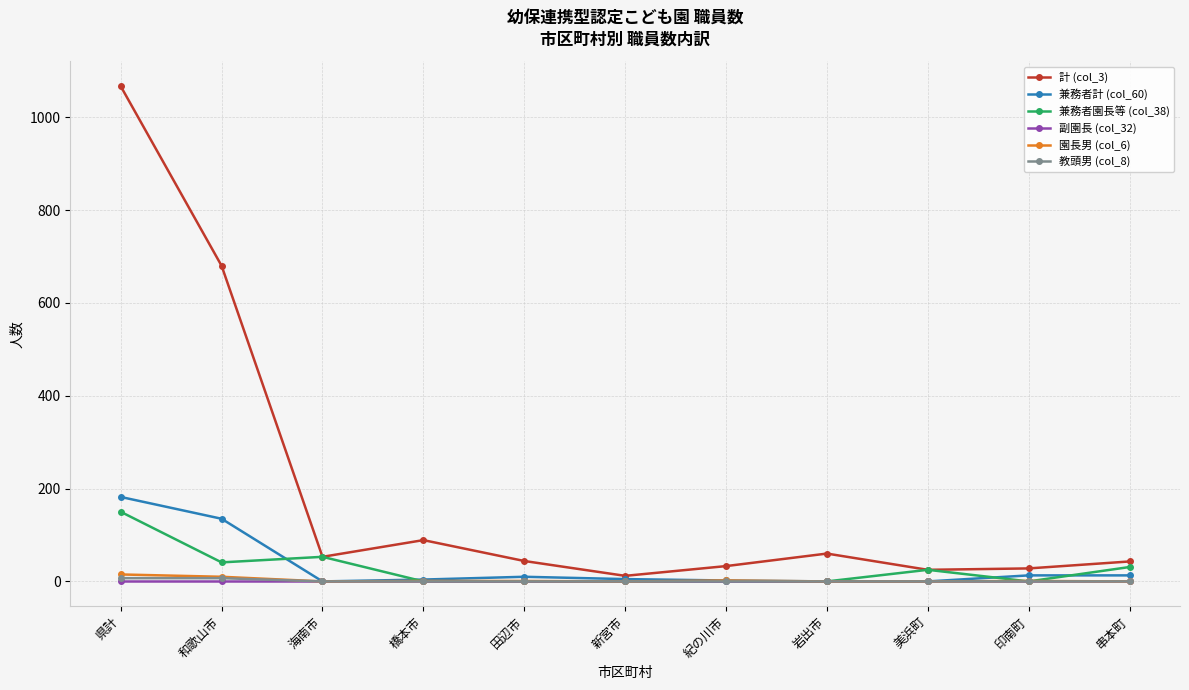

At which label does 兼務者園長等 (col_38) reach its peak?

県計